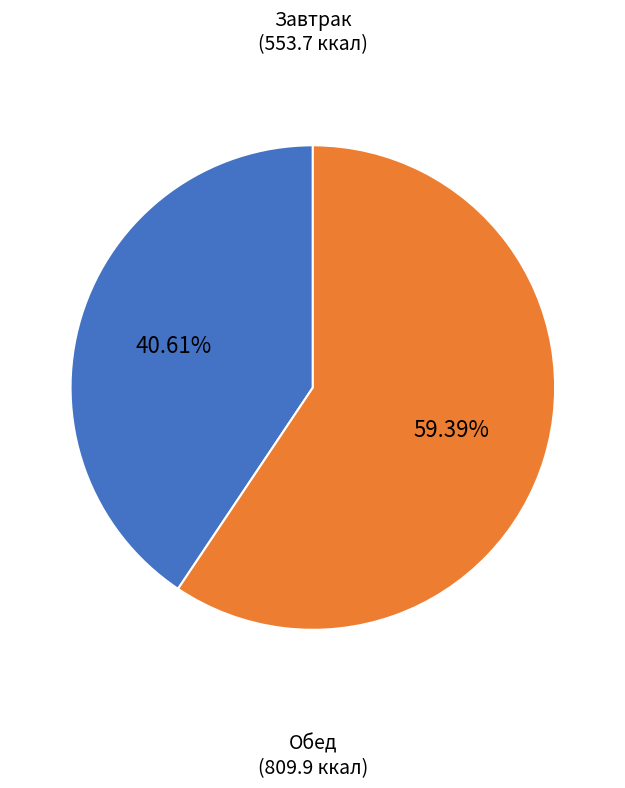

Is the sum of Обед and Завтрак greater than half?

Yes